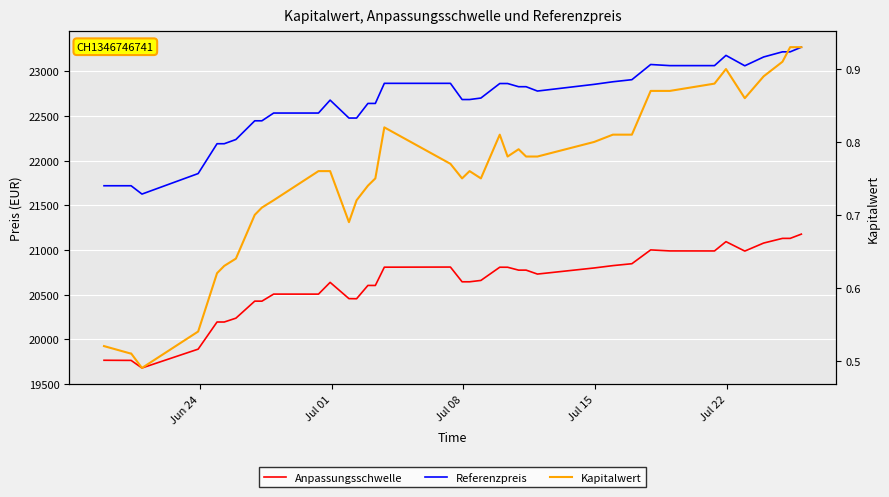

What is the value of the Kapitalwert point at the 17th from the left?

0.8